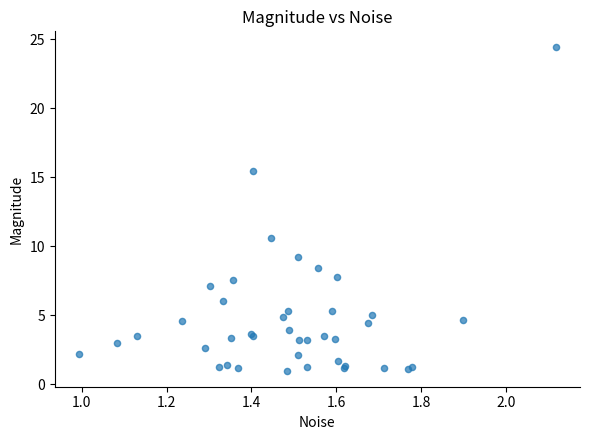

What Y value in the scatter plot is closest to 12?

10.6